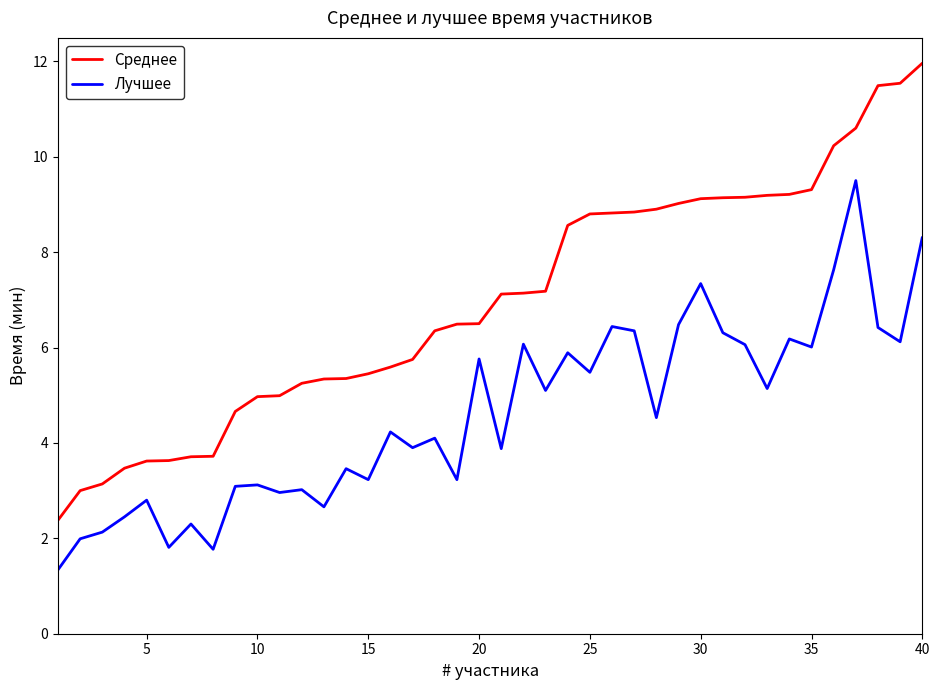

What is the difference between the second highest and minimum values in the Среднее series?

9.2